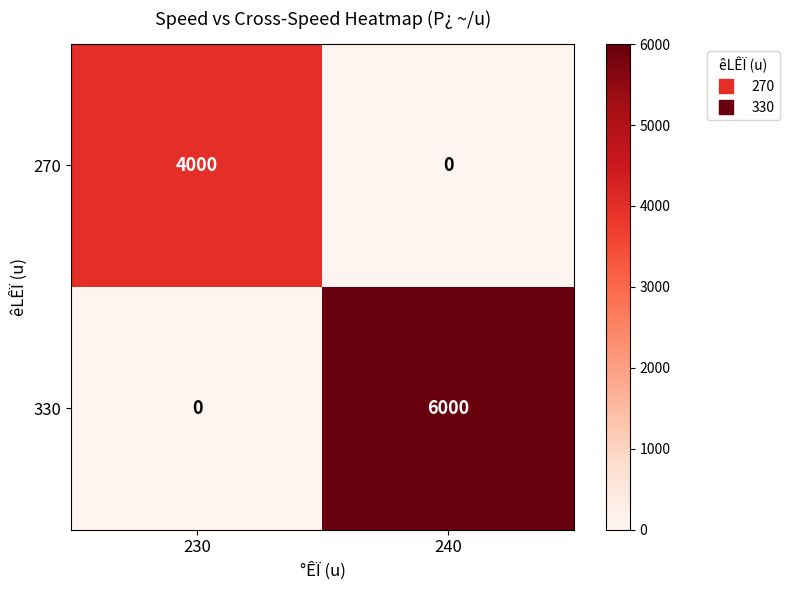

True or false: 330 has a value of 3155 at 230.

False